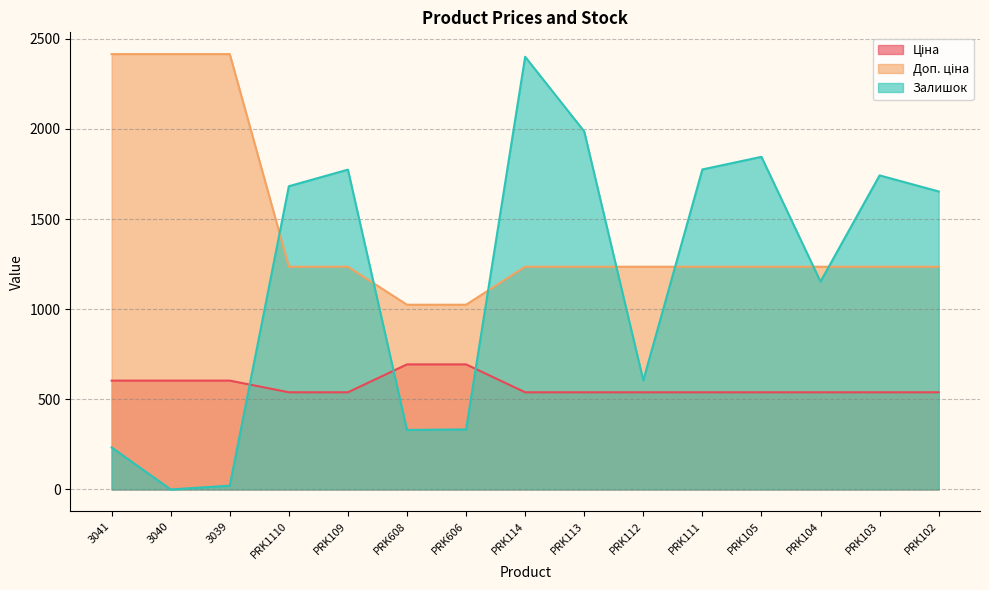

In Залишок, how many points are lower than both neighbors (excluding endpoints)?

4